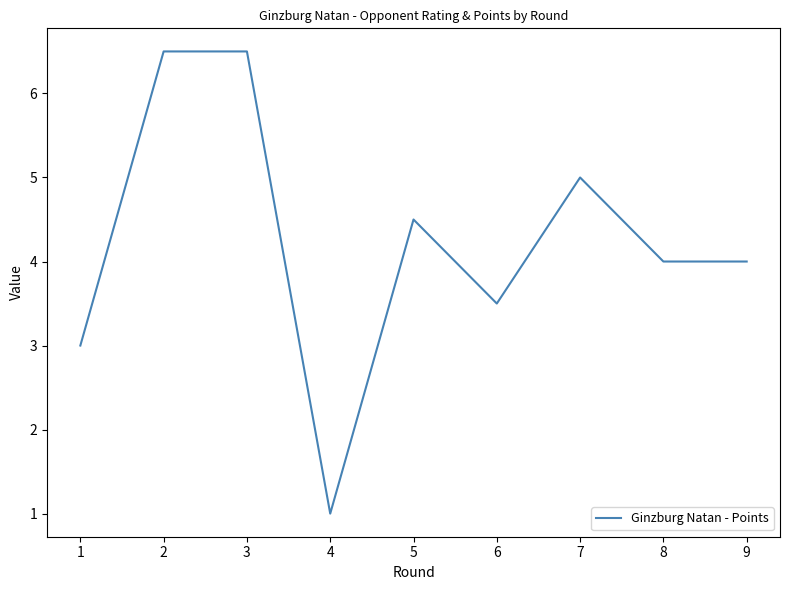

What is the average value?

4.2